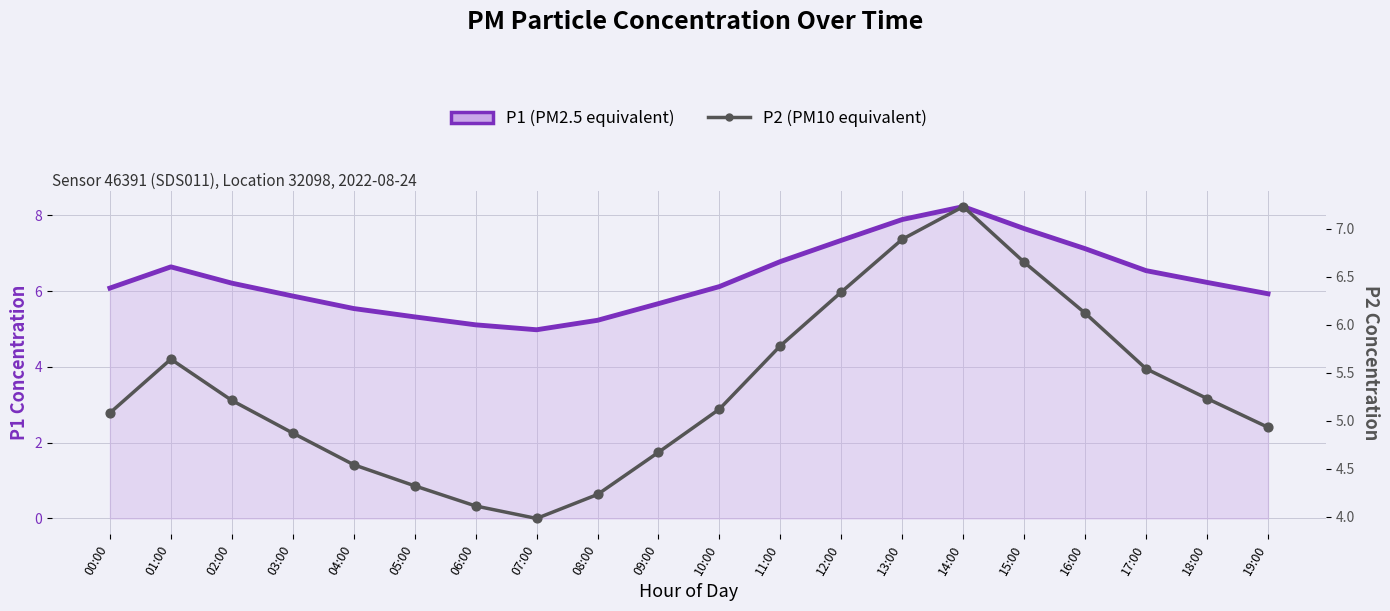

At which category is the sum across all series the highest?

14:00